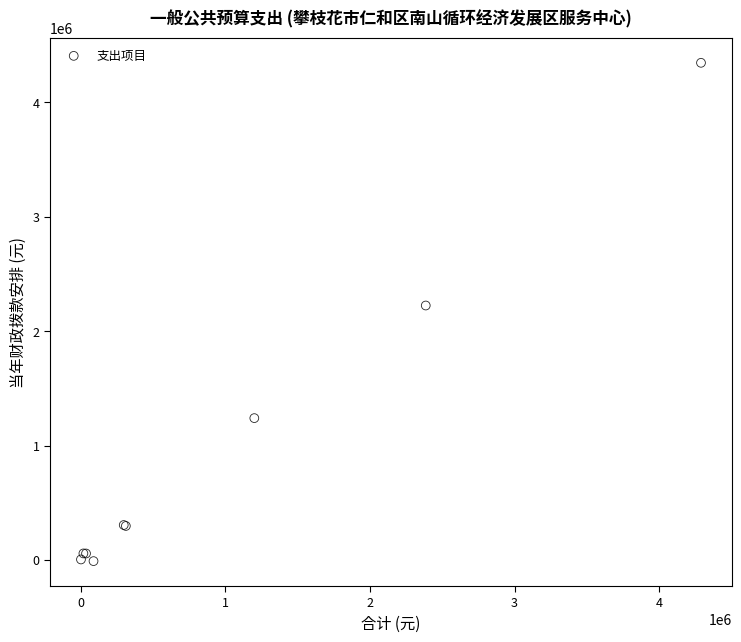

What Y value in the scatter plot is closest to 2168622?

2225030.8